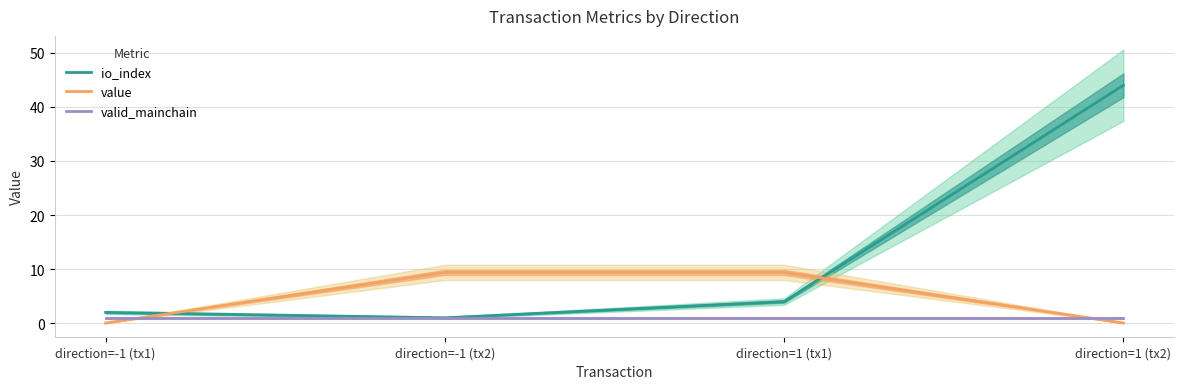

List the series in order of their peak value, lowest first.

valid_mainchain, value, io_index